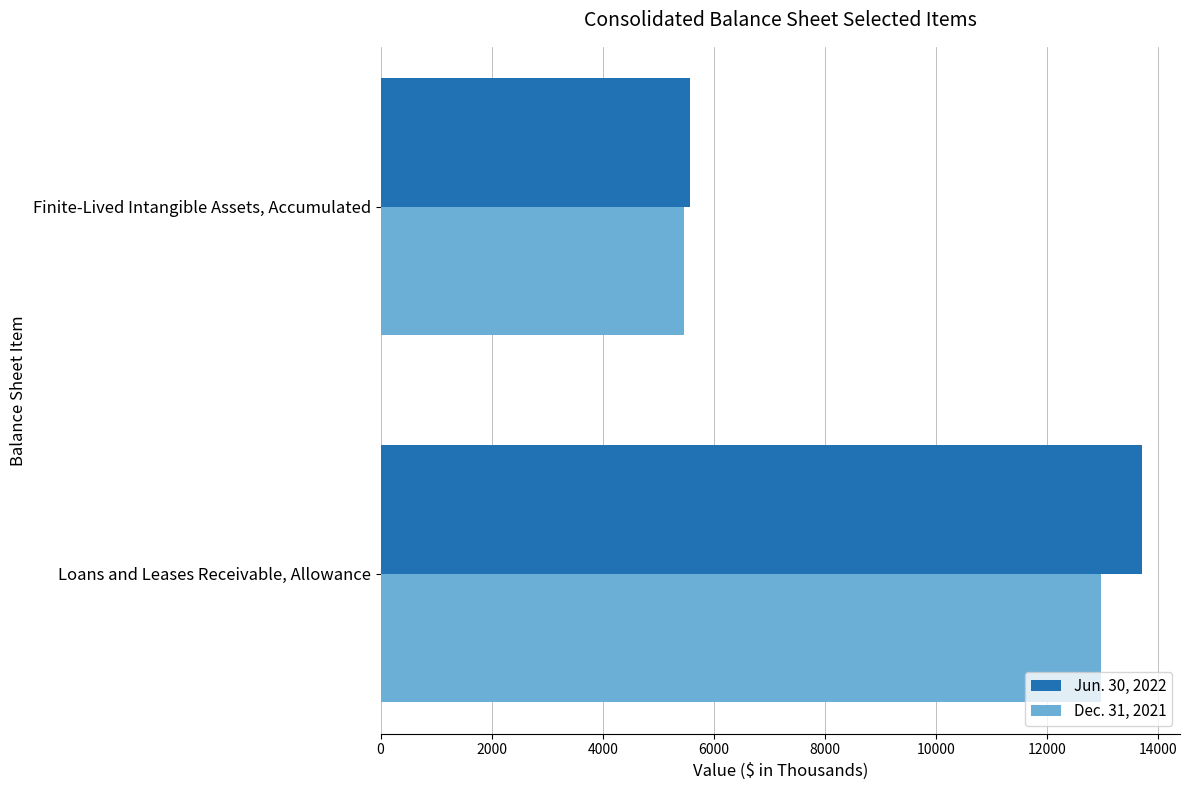

Is it true that Dec. 31, 2021 equals 7094 at Loans and Leases Receivable, Allowance?

False